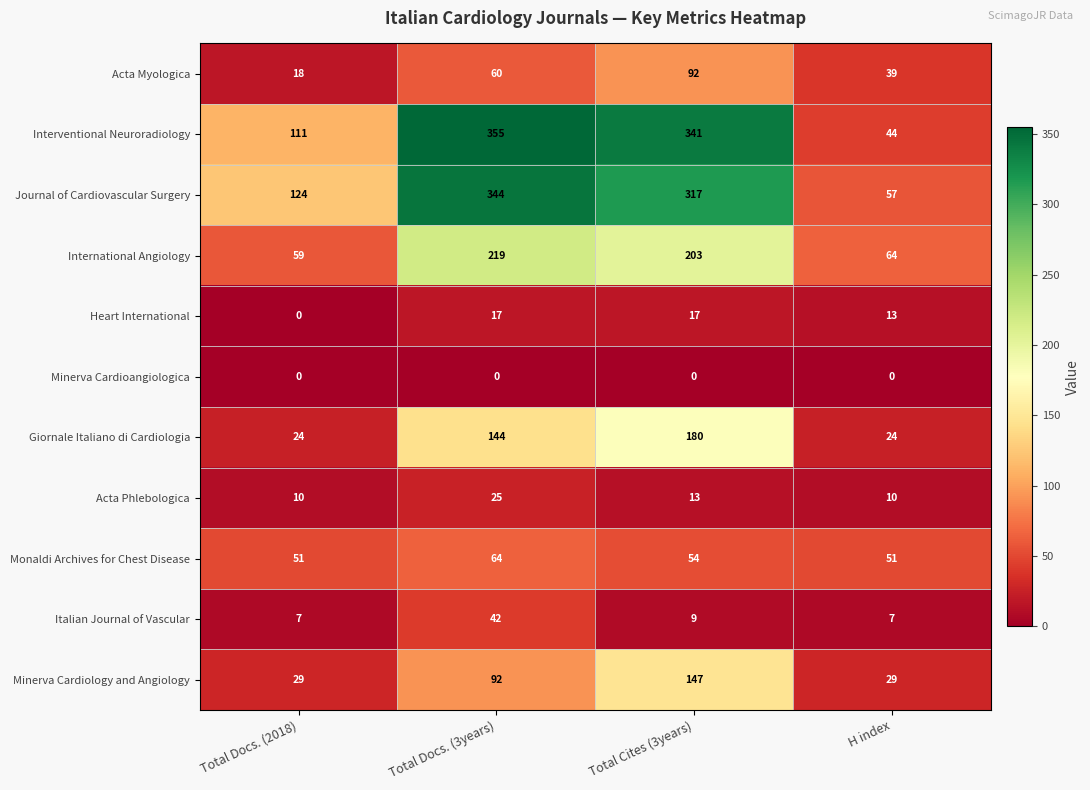

What is the total value across all series at Total Cites (3years)?

1373